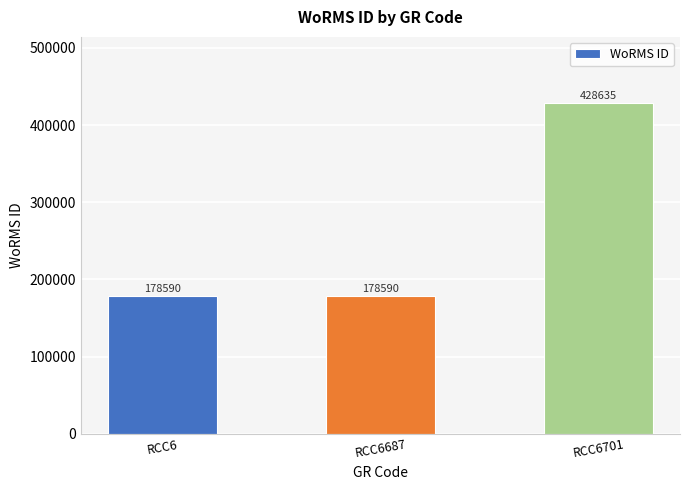

The value at RCC6 is 178590. True or false?

True